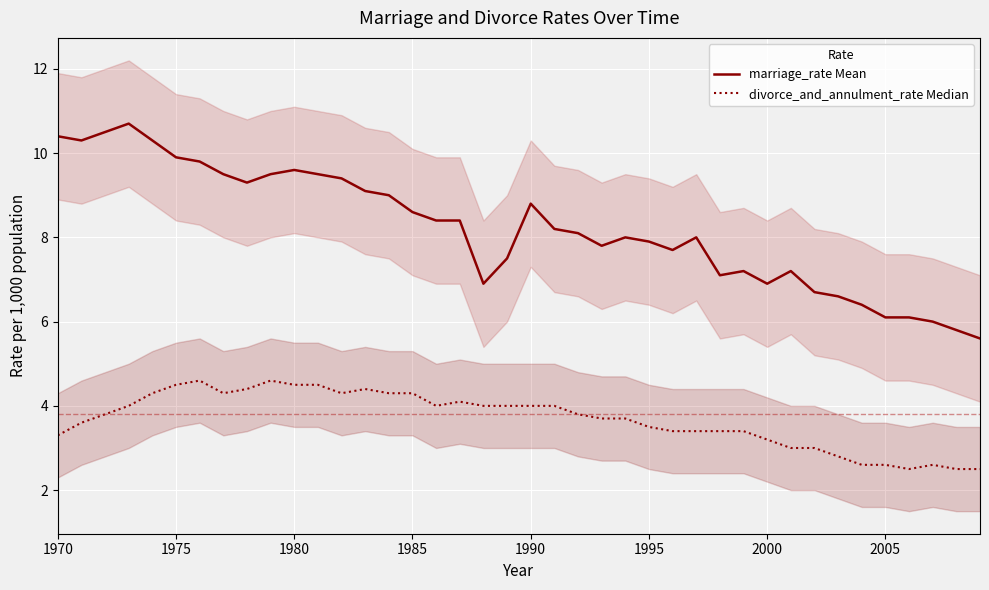

The marriage_rate Mean series shows 9.6 at 1980. True or false?

True